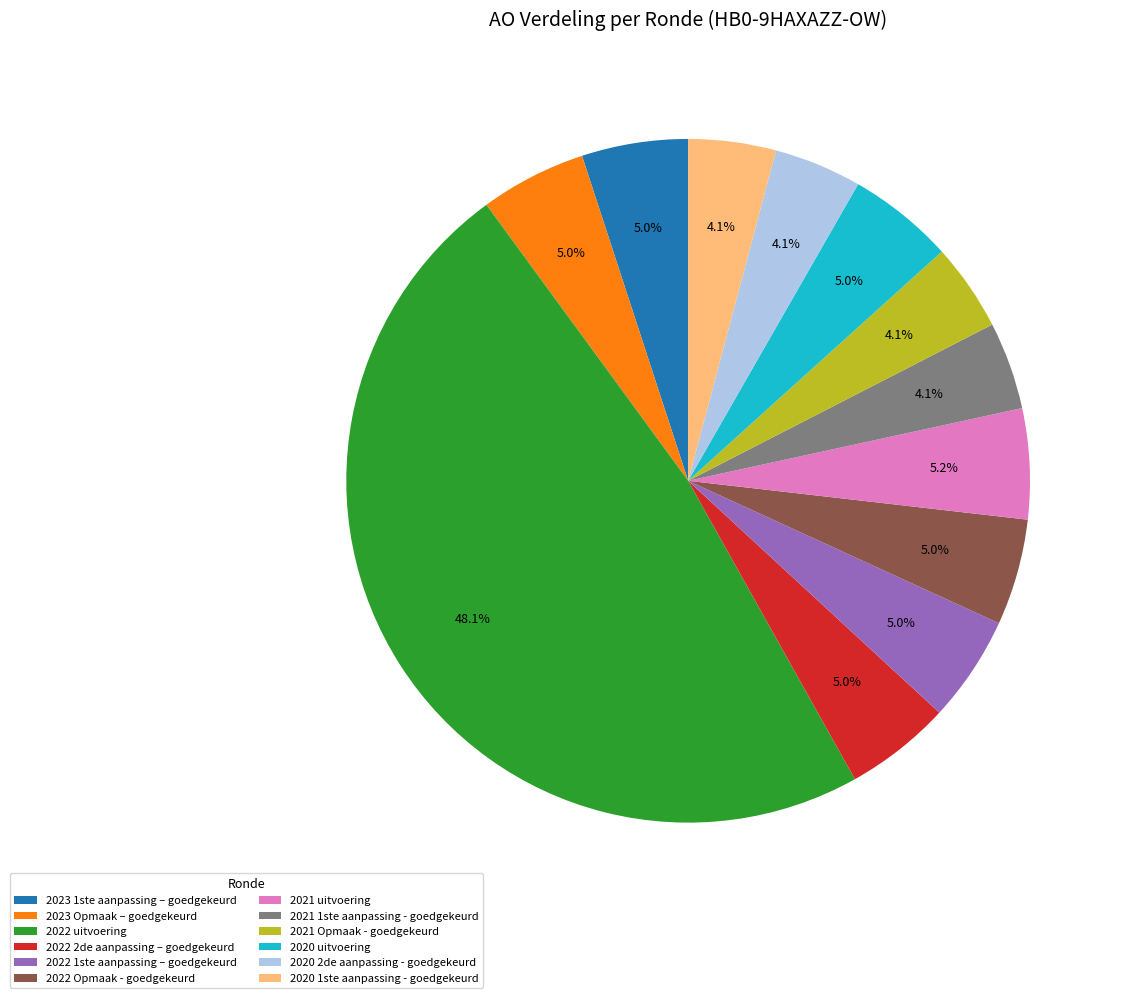

Which category has the biggest portion of the pie?

2022 uitvoering